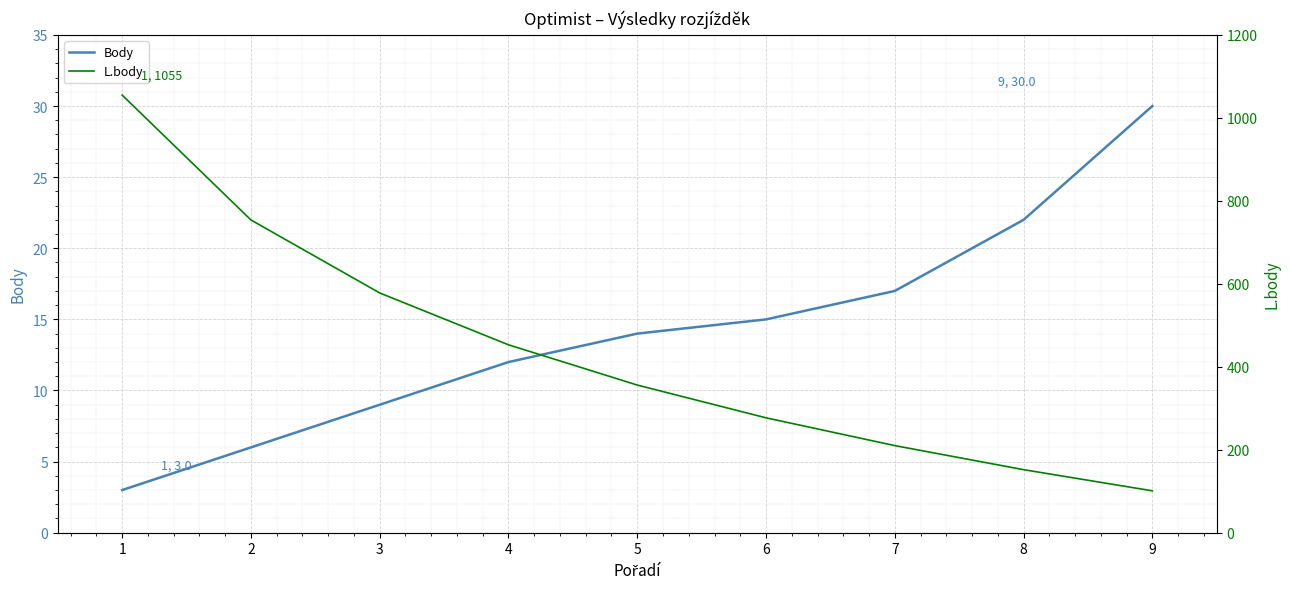

True or false: Body has more than 2 points higher than both neighbors.

False